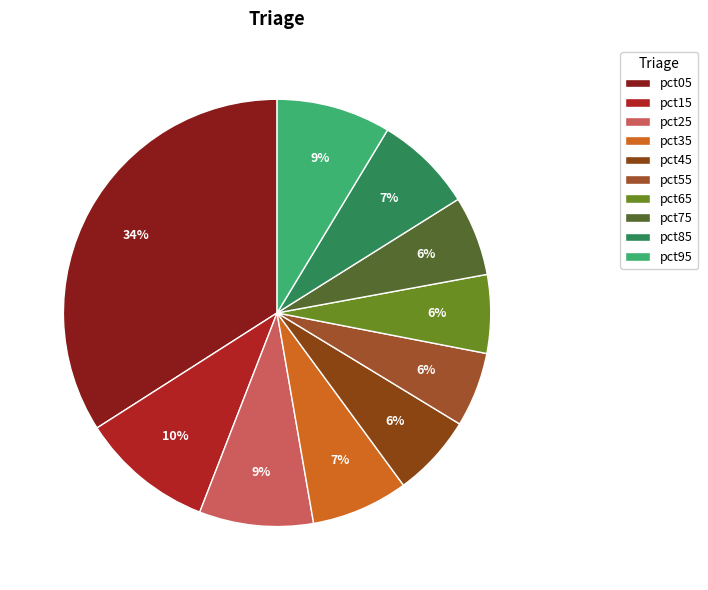

To the nearest percent, what is the difference between the pct15 and pct65 slice percentages?

4%